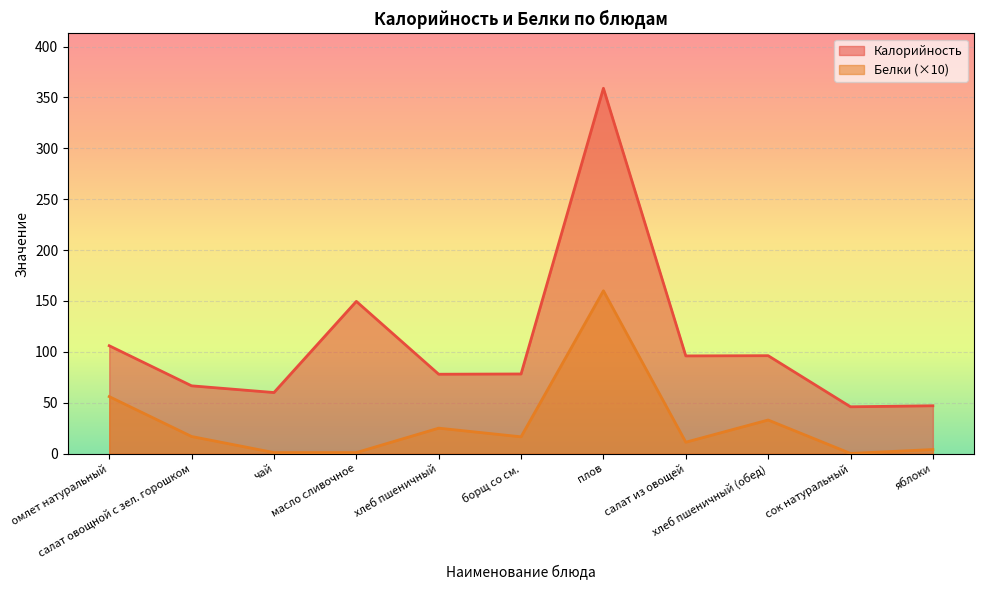

Between масло сливочное and салат овощной с зел. горошком, which is larger?

масло сливочное